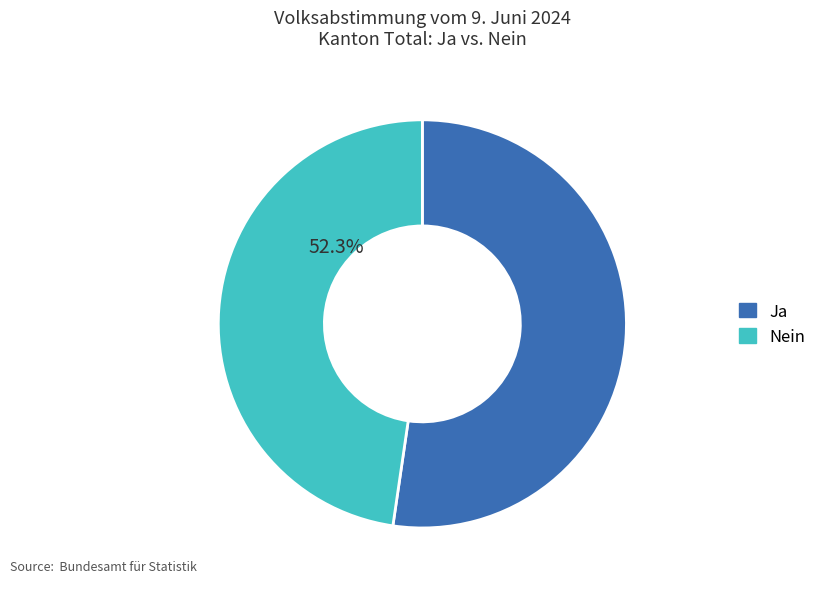

Is it true that Ja is 52% of the pie?

True